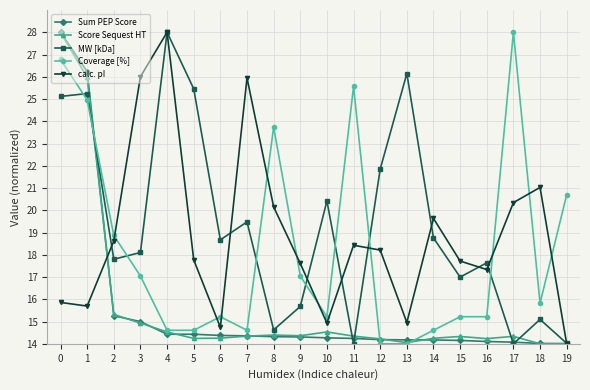

What is the highest value of the MW [kDa] series?

28.0